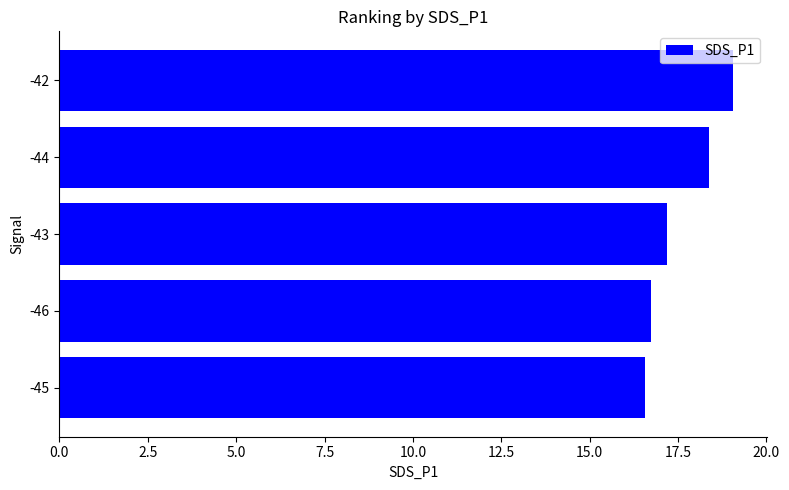

The chart shows a value of 29.0 at -46. True or false?

False